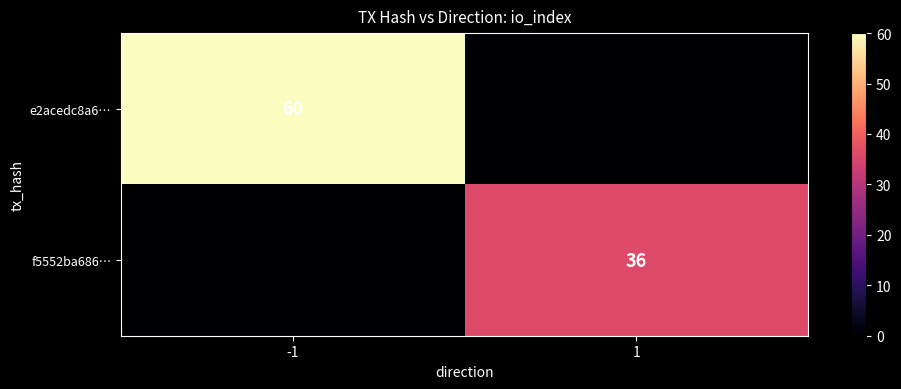

The f5552ba686… series shows 56 at 1. True or false?

False